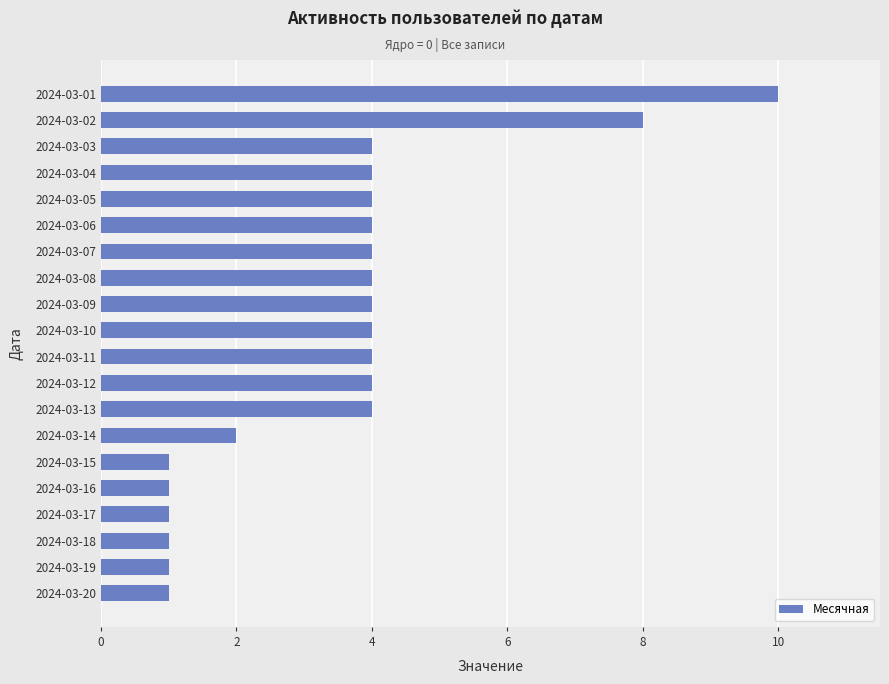

What is the ratio of the value at 2024-03-11 to the value at 2024-03-02?

0.5